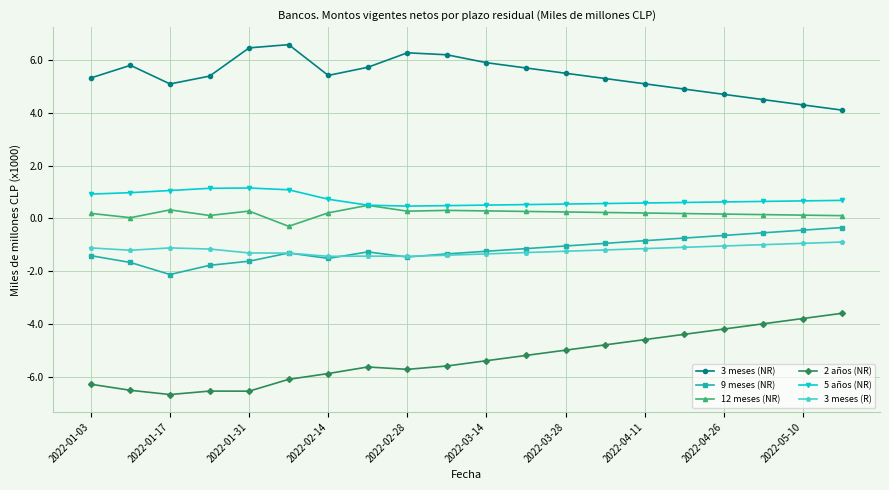

Which series has the largest range (max minus min)?

2 años (NR)